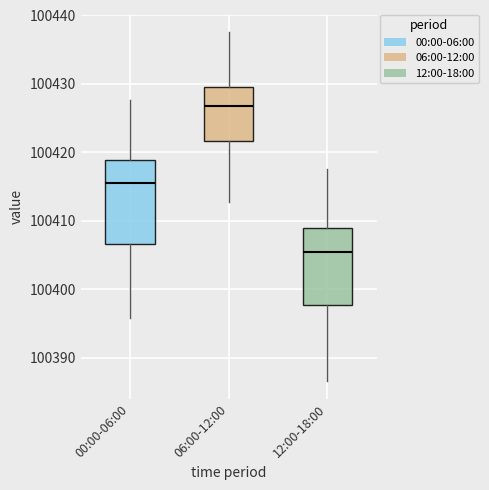

Which box is the tallest, from its lower edge to its upper edge?

00:00-06:00